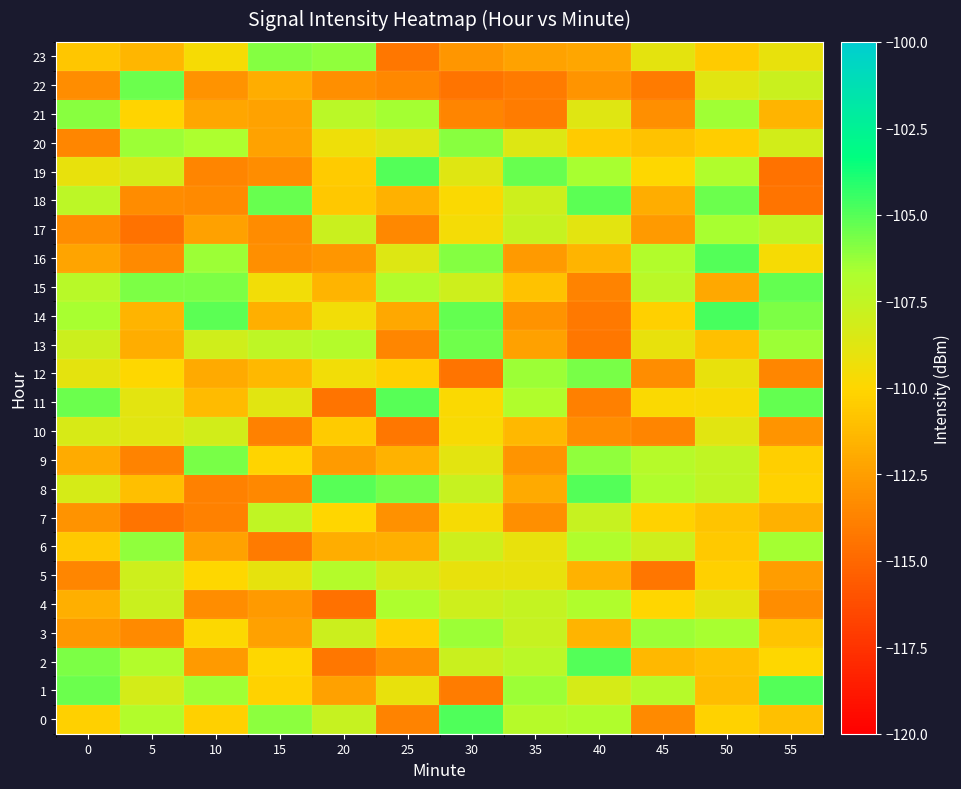

Reading left to right, extract all data points from this chart.

0: 0=-110.3	5=-106.9	10=-110.3	15=-106.1	20=-107.7	25=-113.7	30=-104.9	35=-107.1	40=-106.8	45=-113.4	50=-110.2	55=-111.0
1: 0=-105.4	5=-108.2	10=-106.4	15=-110.2	20=-112.4	25=-109.1	30=-114.0	35=-106.4	40=-108.3	45=-107.1	50=-111.1	55=-105.0
2: 0=-105.7	5=-106.9	10=-112.7	15=-110.0	20=-114.2	25=-113.1	30=-107.8	35=-107.2	40=-105.0	45=-111.4	50=-111.0	55=-110.0
3: 0=-112.8	5=-113.4	10=-109.9	15=-112.4	20=-108.0	25=-110.3	30=-106.3	35=-107.7	40=-111.5	45=-106.3	50=-106.6	55=-110.8
4: 0=-111.8	5=-107.8	10=-113.3	15=-112.7	20=-114.6	25=-106.8	30=-108.0	35=-107.6	40=-106.9	45=-110.1	50=-109.0	55=-113.3
5: 0=-113.5	5=-108.0	10=-110.0	15=-109.0	20=-107.0	25=-108.3	30=-109.1	35=-109.1	40=-111.6	45=-114.4	50=-110.3	55=-112.5
6: 0=-110.6	5=-106.1	10=-112.3	15=-114.1	20=-111.8	25=-111.7	30=-108.0	35=-109.1	40=-106.8	45=-108.0	50=-110.6	55=-106.5
7: 0=-113.0	5=-114.4	10=-113.8	15=-107.4	20=-110.0	25=-113.0	30=-109.7	35=-113.1	40=-107.7	45=-110.2	50=-110.9	55=-111.6
8: 0=-108.4	5=-111.0	10=-113.8	15=-113.5	20=-105.0	25=-105.6	30=-107.7	35=-112.0	40=-105.0	45=-106.9	50=-107.5	55=-110.2
9: 0=-111.9	5=-113.7	10=-105.6	15=-110.1	20=-112.6	25=-111.6	30=-108.9	35=-112.9	40=-106.1	45=-107.1	50=-107.5	55=-110.3
10: 0=-108.4	5=-108.8	10=-108.2	15=-113.8	20=-110.5	25=-114.2	30=-109.7	35=-111.4	40=-113.2	45=-113.6	50=-108.8	55=-113.0
11: 0=-105.4	5=-108.9	10=-111.2	15=-108.8	20=-114.4	25=-105.1	30=-109.8	35=-106.8	40=-113.8	45=-109.8	50=-109.8	55=-105.3
12: 0=-108.9	5=-109.9	10=-112.0	15=-111.3	20=-109.5	25=-110.3	30=-114.4	35=-106.4	40=-105.7	45=-113.3	50=-109.1	55=-113.6
13: 0=-107.9	5=-111.8	10=-108.1	15=-107.4	20=-107.0	25=-113.6	30=-105.5	35=-112.4	40=-114.3	45=-109.1	50=-111.0	55=-106.4
14: 0=-106.6	5=-111.5	10=-105.1	15=-111.8	20=-109.5	25=-112.1	30=-105.3	35=-113.0	40=-114.2	45=-110.3	50=-104.7	55=-105.7
15: 0=-107.2	5=-105.8	10=-105.7	15=-109.5	20=-111.5	25=-106.9	30=-108.0	35=-110.9	40=-113.7	45=-107.2	50=-112.0	55=-105.3
16: 0=-112.3	5=-113.4	10=-106.4	15=-113.1	20=-112.9	25=-108.7	30=-105.9	35=-112.7	40=-111.6	45=-106.9	50=-104.9	55=-109.7
17: 0=-113.2	5=-114.5	10=-112.4	15=-113.3	20=-107.9	25=-113.4	30=-109.6	35=-107.7	40=-108.9	45=-112.7	50=-106.6	55=-107.5
18: 0=-107.3	5=-113.4	10=-113.4	15=-105.4	20=-110.7	25=-111.7	30=-109.8	35=-108.0	40=-105.1	45=-111.8	50=-105.4	55=-114.4
19: 0=-109.1	5=-108.3	10=-113.6	15=-113.3	20=-110.5	25=-105.0	30=-108.7	35=-105.3	40=-106.6	45=-110.0	50=-106.8	55=-114.5
20: 0=-113.6	5=-106.4	10=-106.7	15=-112.3	20=-109.4	25=-108.6	30=-106.0	35=-108.6	40=-110.5	45=-110.9	50=-110.4	55=-108.1
21: 0=-106.0	5=-110.1	10=-112.2	15=-112.3	20=-107.2	25=-106.5	30=-113.6	35=-114.0	40=-108.7	45=-113.2	50=-106.4	55=-111.6
22: 0=-113.2	5=-105.5	10=-113.0	15=-111.8	20=-113.1	25=-113.5	30=-114.5	35=-114.1	40=-112.9	45=-114.1	50=-108.8	55=-107.9
23: 0=-110.7	5=-111.5	10=-109.6	15=-105.9	20=-106.2	25=-114.2	30=-112.8	35=-112.3	40=-112.2	45=-108.9	50=-110.5	55=-109.1